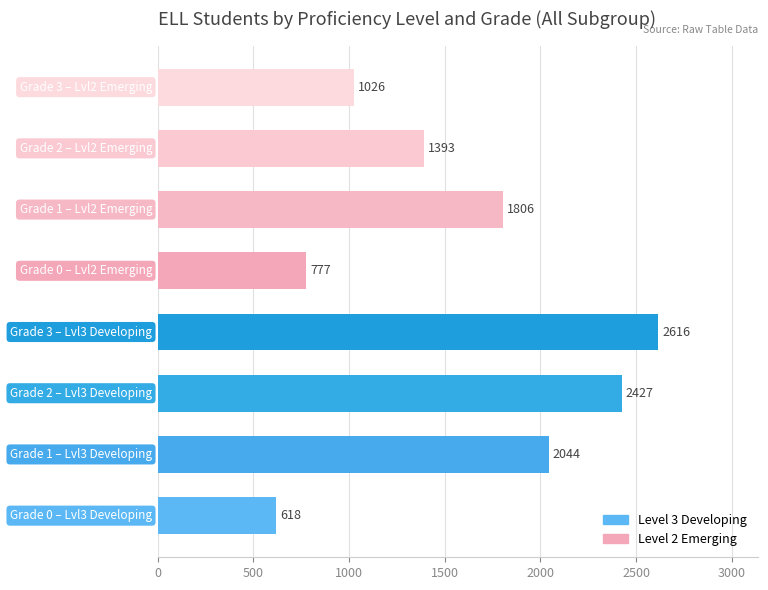

What is the difference between the second highest and second lowest values?

1650